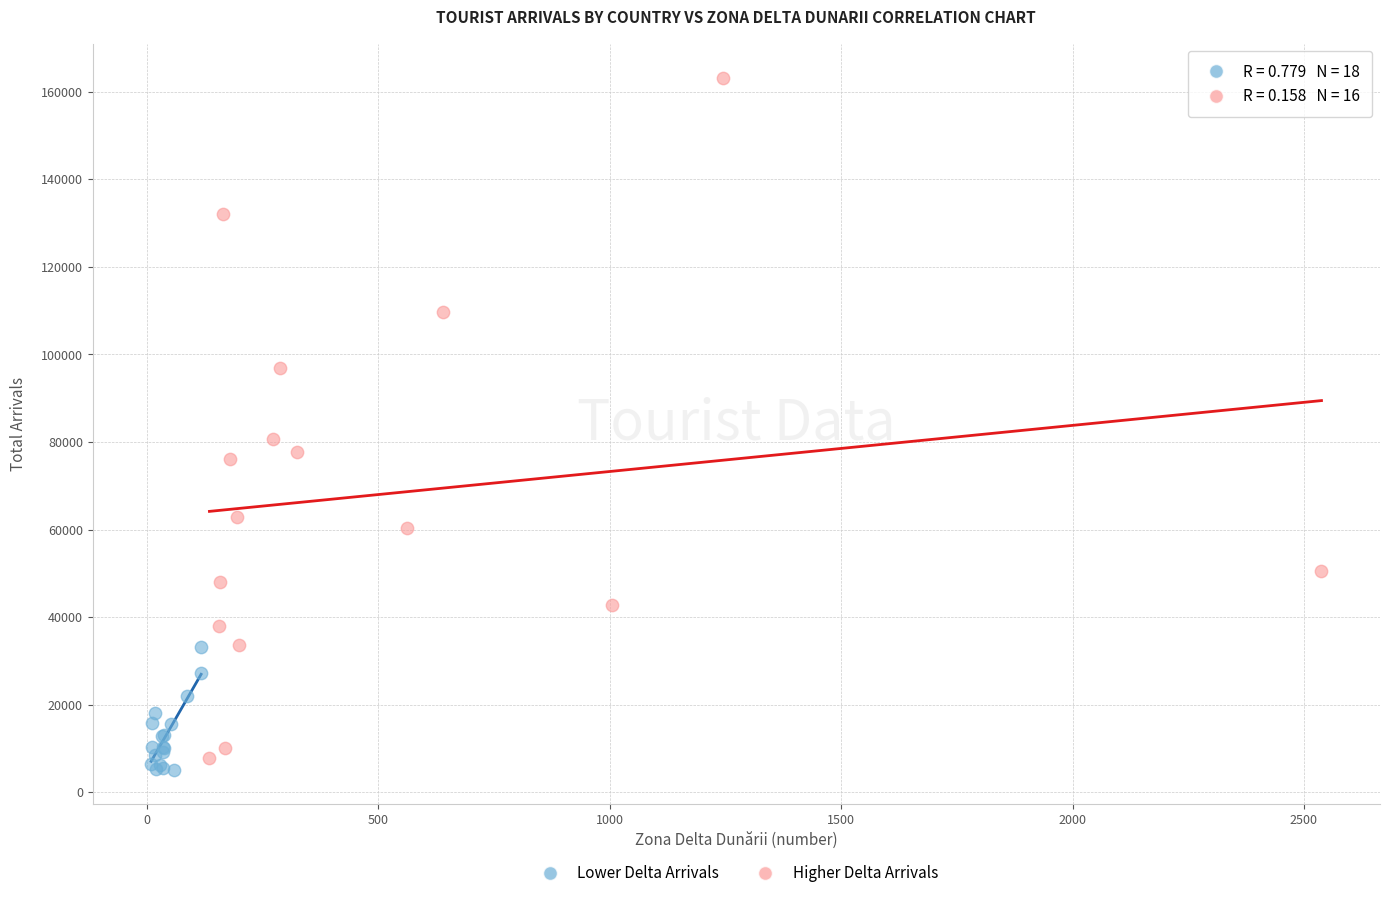

Which series contains the lowest Y value?

Lower Delta Arrivals